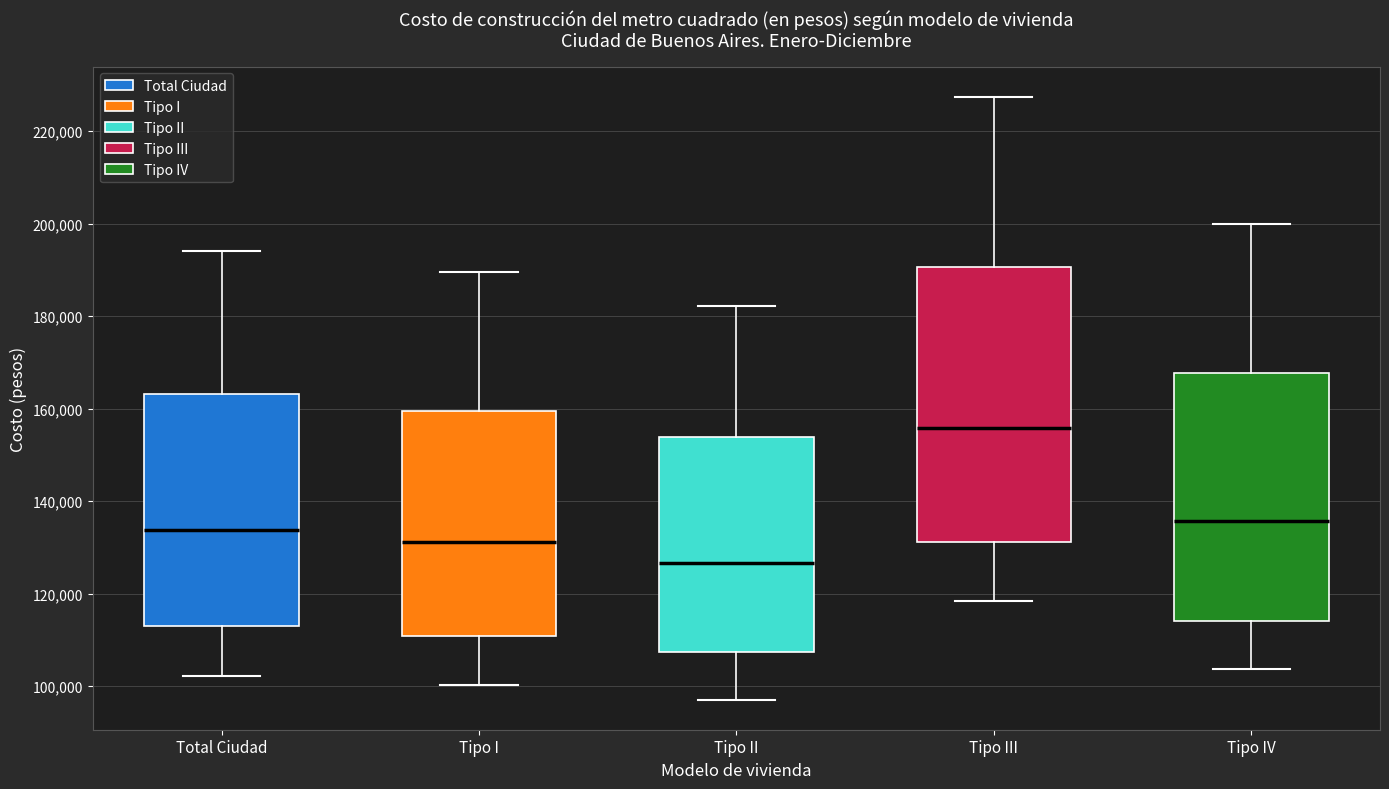

Reading left to right, read every box against the y-axis: the position of its median line, the range the box covers, and the ends of its whiskers. The values are not printed on the chart, so give them approximately, as read against the axis.

Total Ciudad: median 134000, box 112000 to 164000, whiskers 102000 to 194000
Tipo I: median 132000, box 110000 to 160000, whiskers 100000 to 190000
Tipo II: median 126000, box 108000 to 154000, whiskers 98000 to 182000
Tipo III: median 156000, box 132000 to 190000, whiskers 118000 to 228000
Tipo IV: median 136000, box 114000 to 168000, whiskers 104000 to 200000